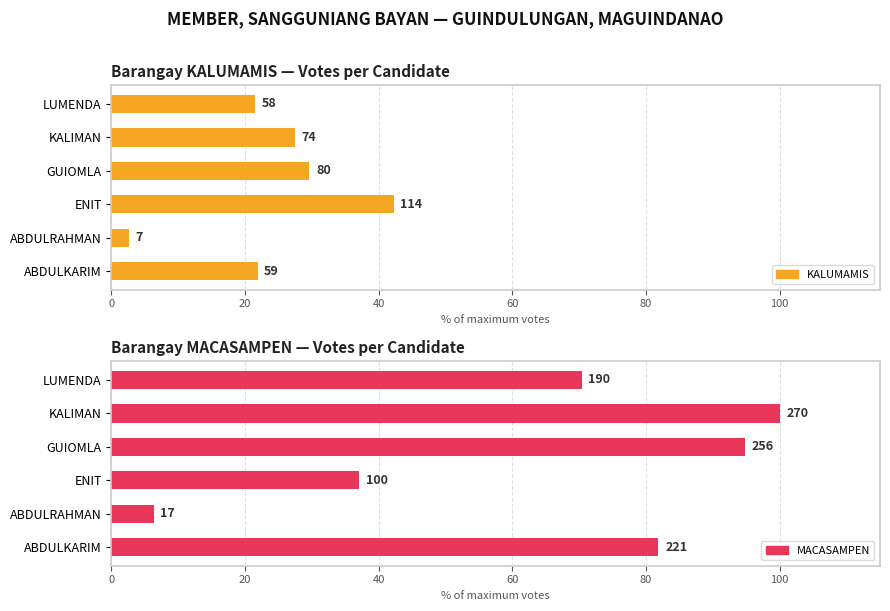

True or false: KALUMAMIS has a value of 37.5 at KALIMAN.

False